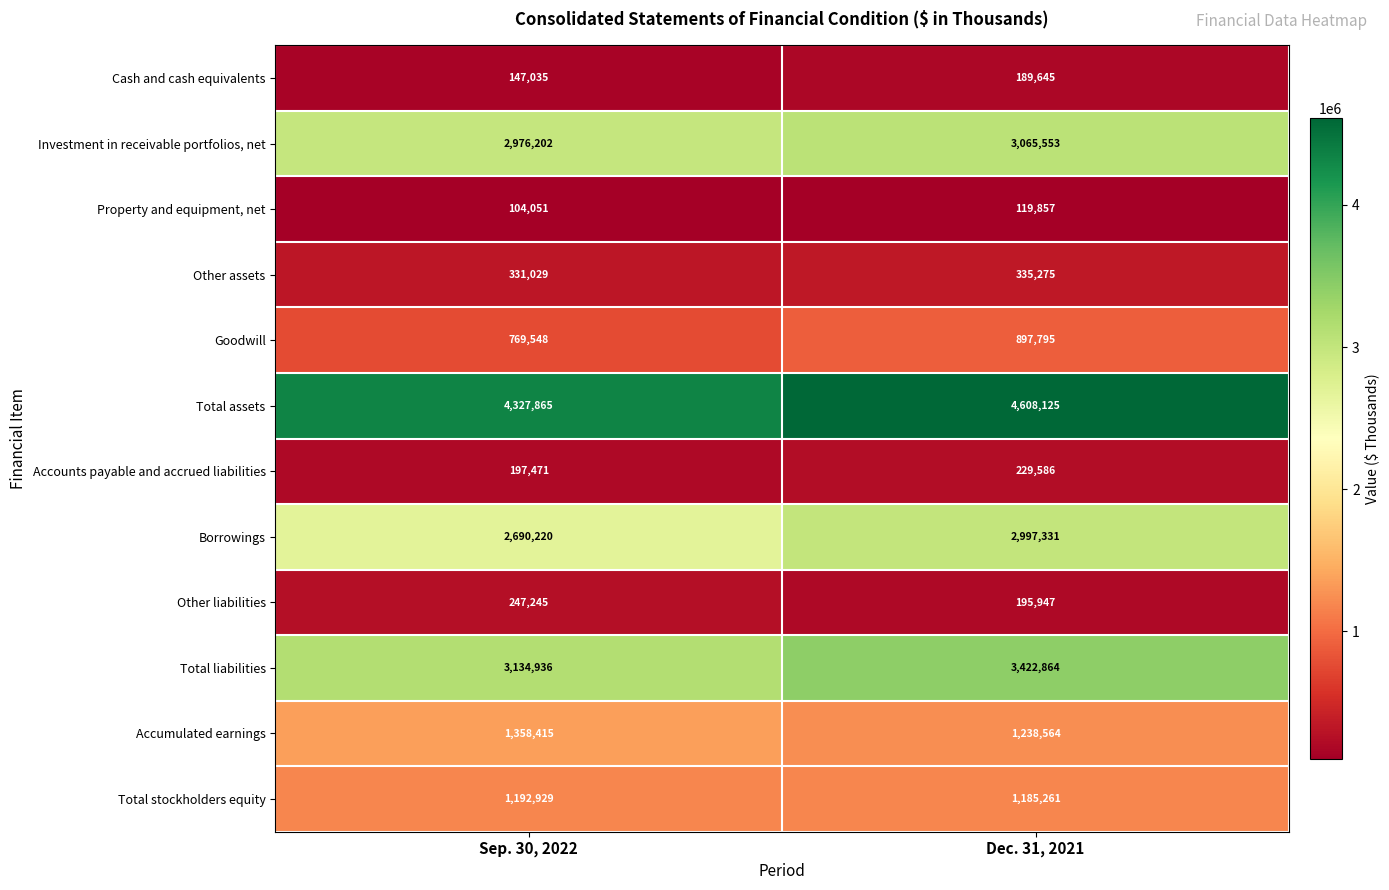

What is the average value of the Total liabilities series?

3278900